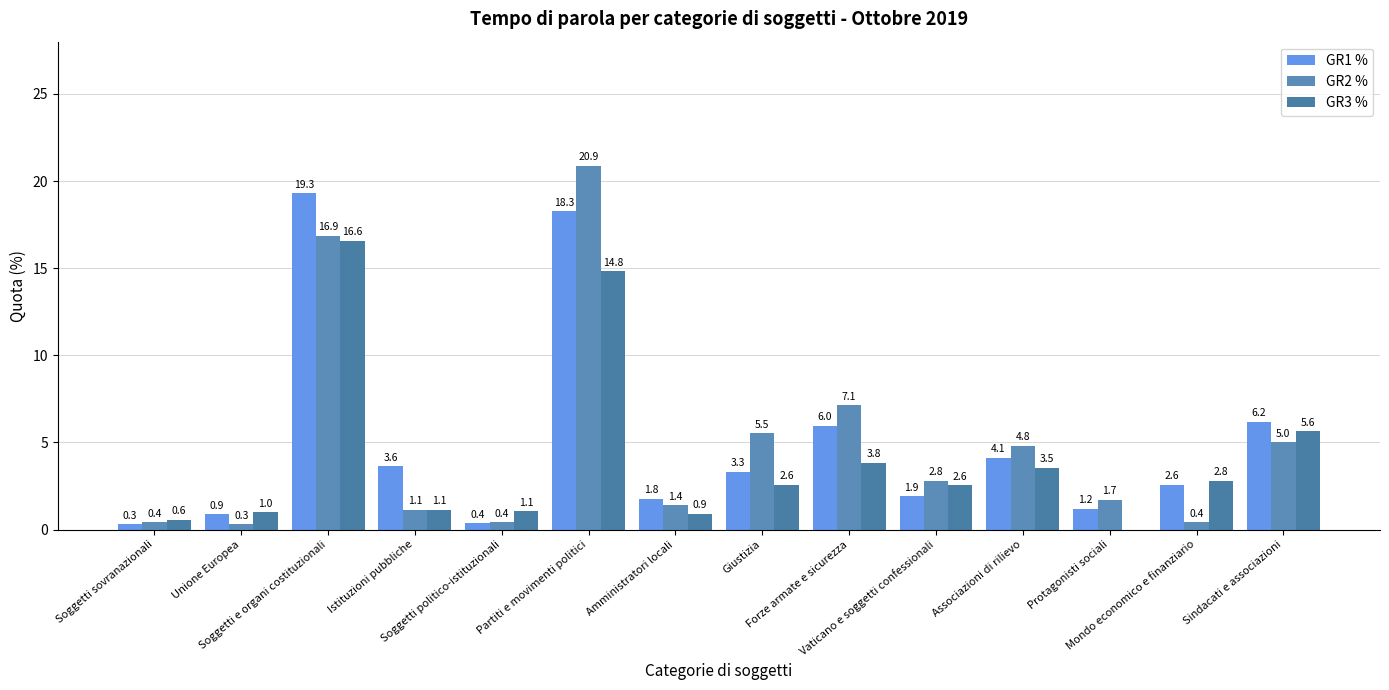

What position from the right is Soggetti politico-istituzionali?

10